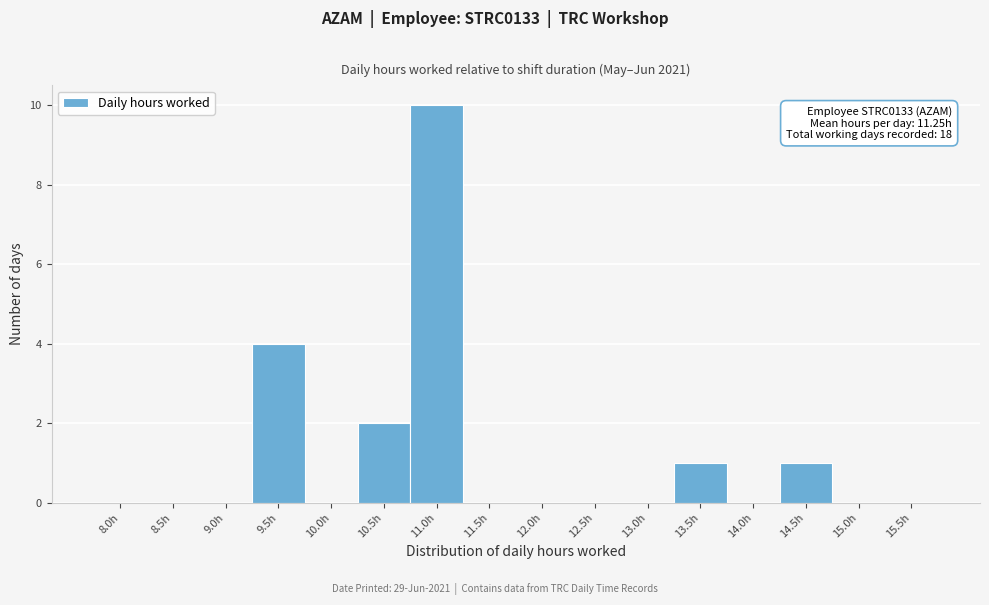

Reading left to right, extract all data points from this chart.

8.0h=0	8.5h=0	9.0h=0	9.5h=4	10.0h=0	10.5h=2	11.0h=10	11.5h=0	12.0h=0	12.5h=0	13.0h=0	13.5h=1	14.0h=0	14.5h=1	15.0h=0	15.5h=0